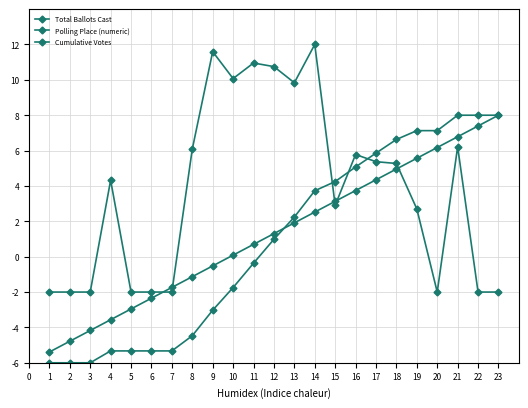

How many interior local peaks does the Total Ballots Cast series have?

6